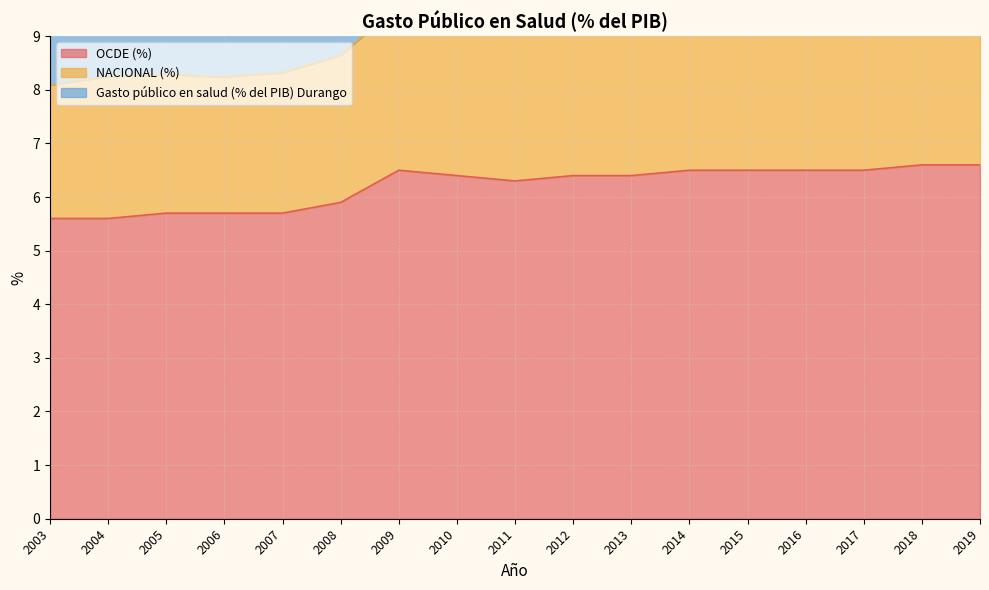

Reading right to left, what are all the values shown in this chart?

OCDE (%): 2019=6.6	2018=6.6	2017=6.5	2016=6.5	2015=6.5	2014=6.5	2013=6.4	2012=6.4	2011=6.3	2010=6.4	2009=6.5	2008=5.9	2007=5.7	2006=5.7	2005=5.7	2004=5.6	2003=5.6
NACIONAL (%): 2019=2.8	2018=2.8	2017=2.8	2016=2.9	2015=3.1	2014=3.0	2013=3.2	2012=3.1	2011=3.0	2010=3.1	2009=3.1	2008=2.7	2007=2.6	2006=2.5	2005=2.6	2004=2.6	2003=2.5
Gasto público en salud (% del PIB) Durango: 2019=2.9	2018=2.8	2017=2.8	2016=2.9	2015=2.9	2014=3.0	2013=3.3	2012=3.2	2011=3.3	2010=3.3	2009=3.4	2008=3.1	2007=3.0	2006=2.6	2005=2.9	2004=2.6	2003=2.3